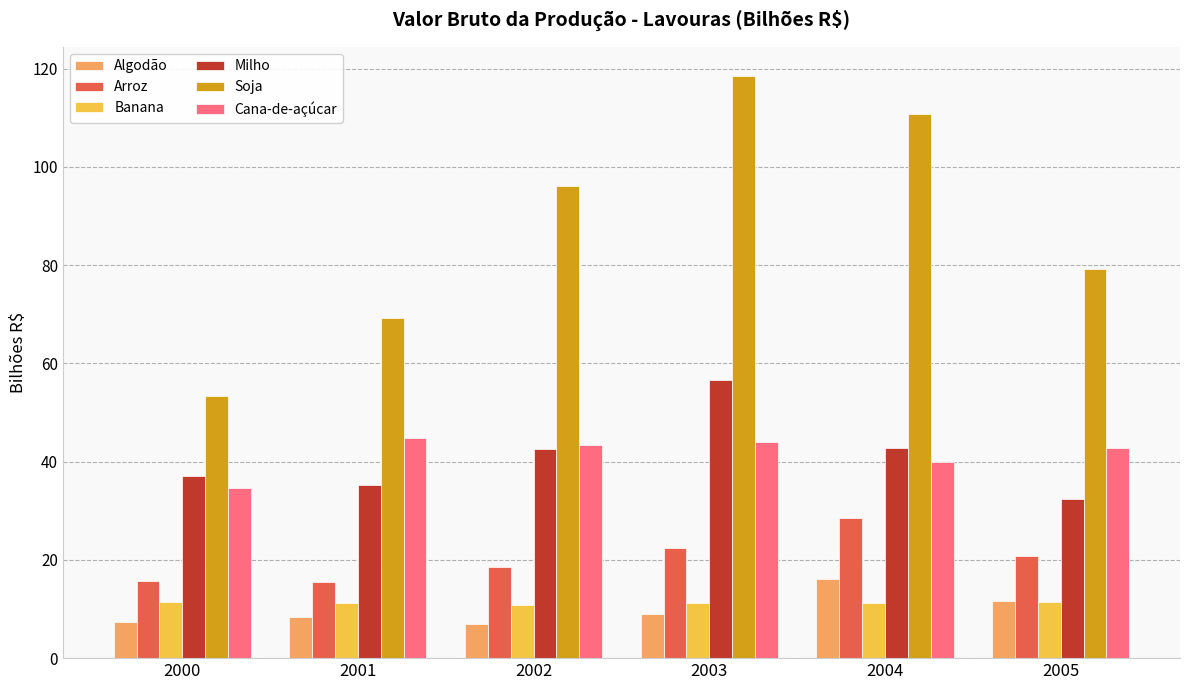

What is the sum of all Arroz values?

121.4